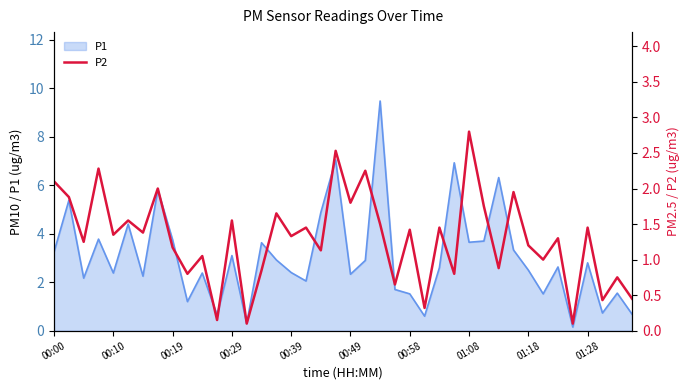

What is the change in value from 00:19 to 00:39?

+0.2